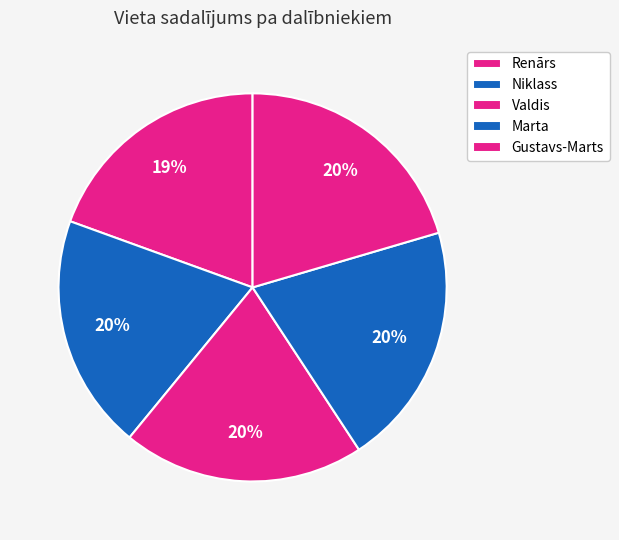

True or false: Niklass accounts for 33% of the total.

False